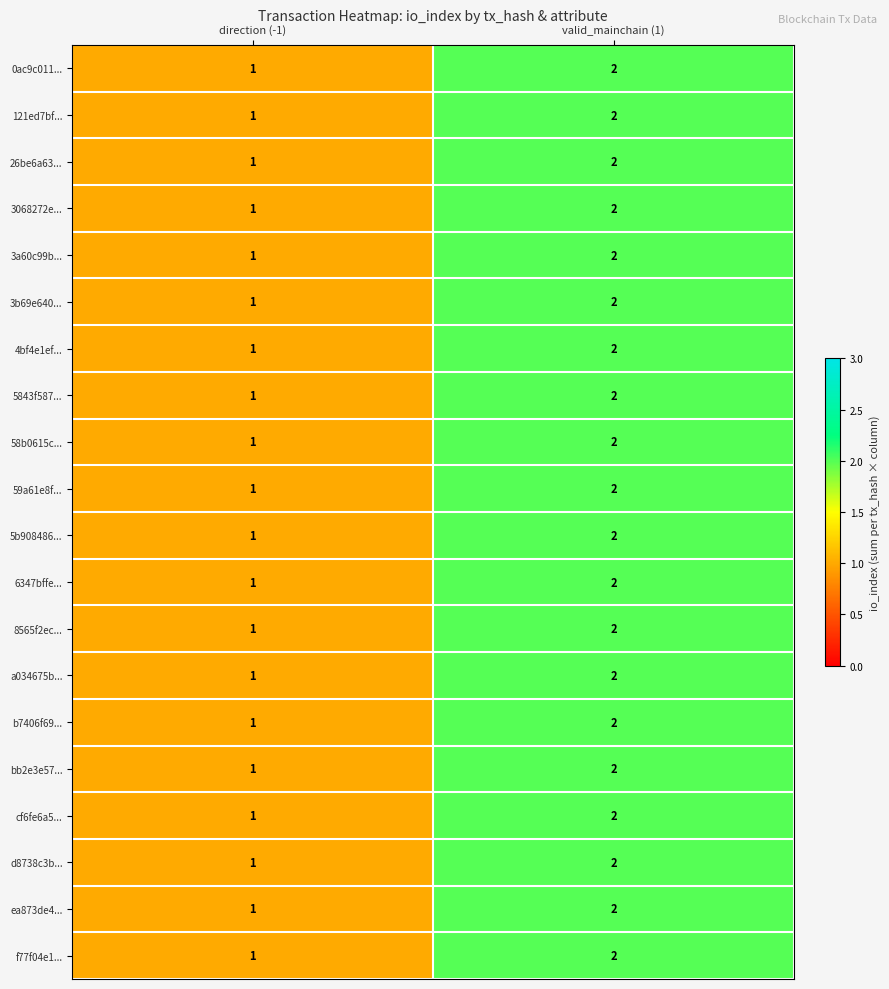

What is the sum of all cf6fe6a5... values?

3